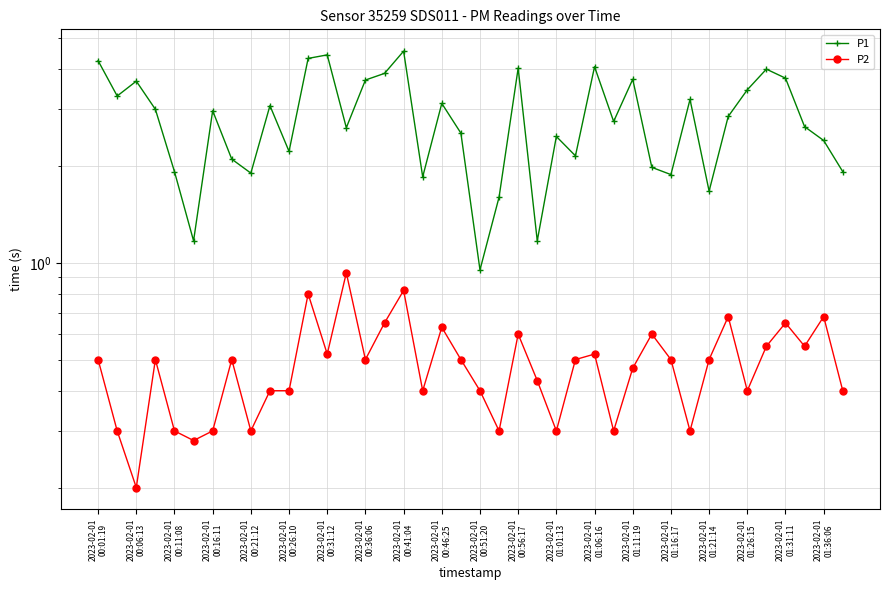

What are all the series names shown in the legend?

P1, P2